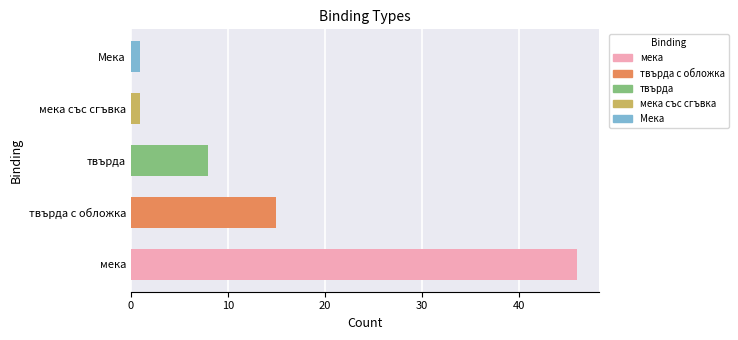

What is the difference between the second highest and second lowest values?

14